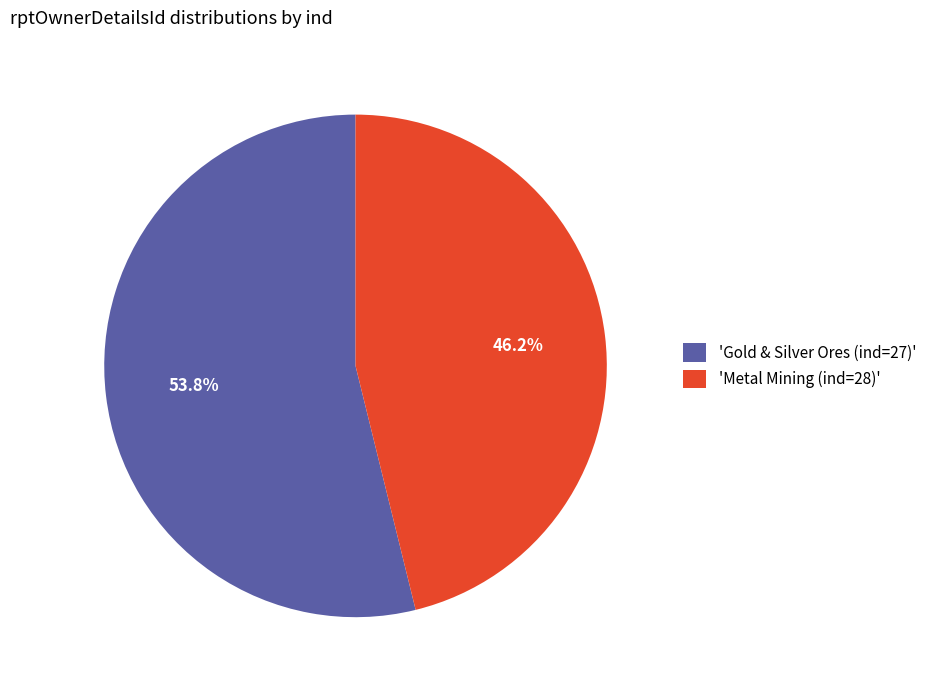

What is the majority slice?

'Gold & Silver Ores (ind=27)'